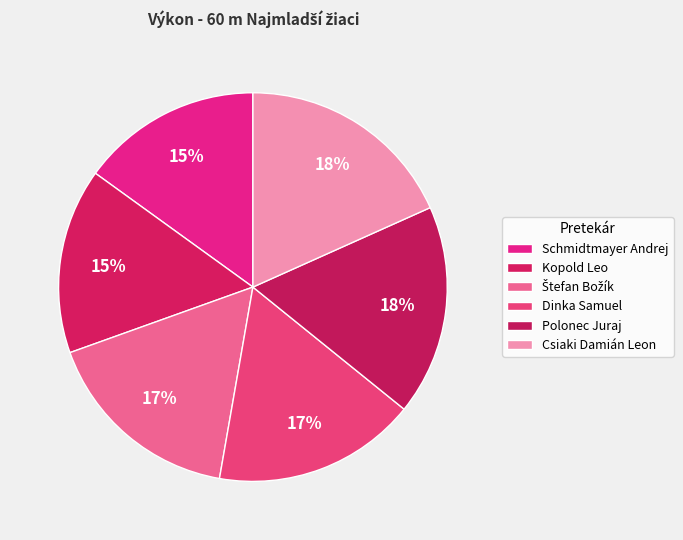

Which category has the smallest portion of the pie?

Schmidtmayer Andrej